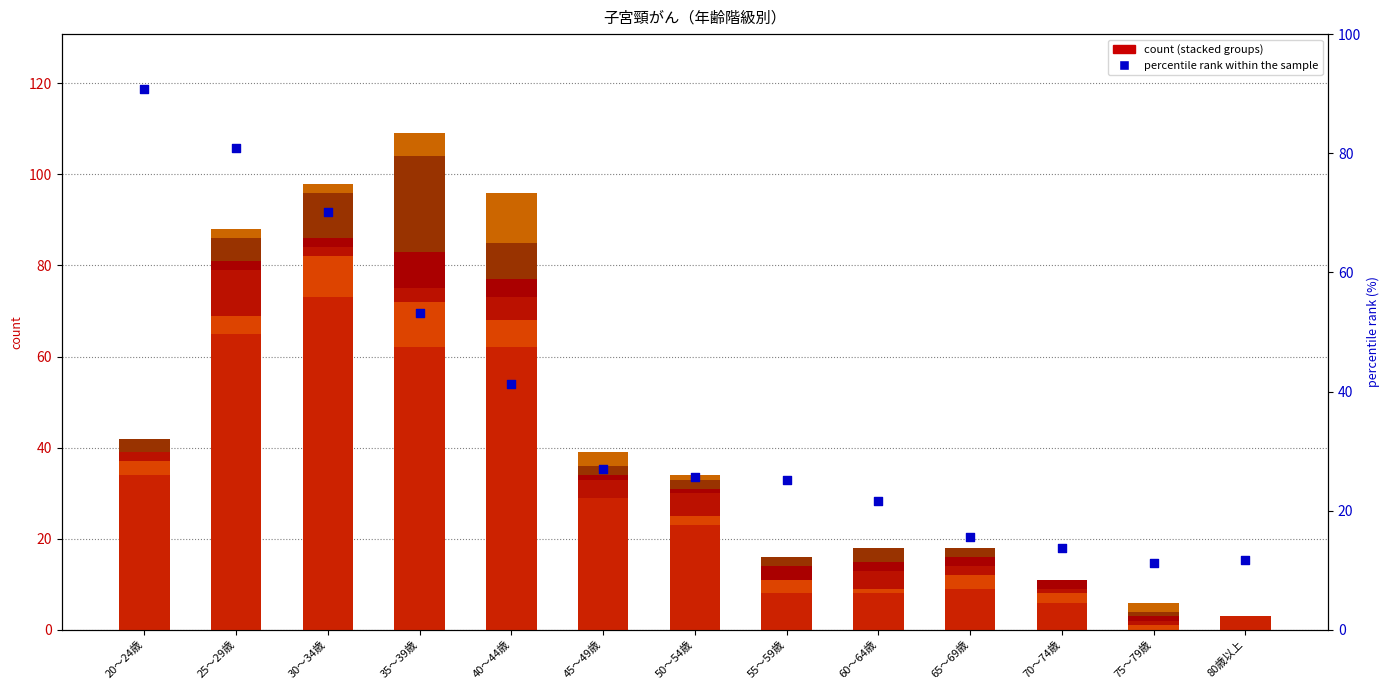

Is the value of がんであった者（人） at 45～49歳 greater than the value of がんの疑いのある者(人） at 40～44歳?

No